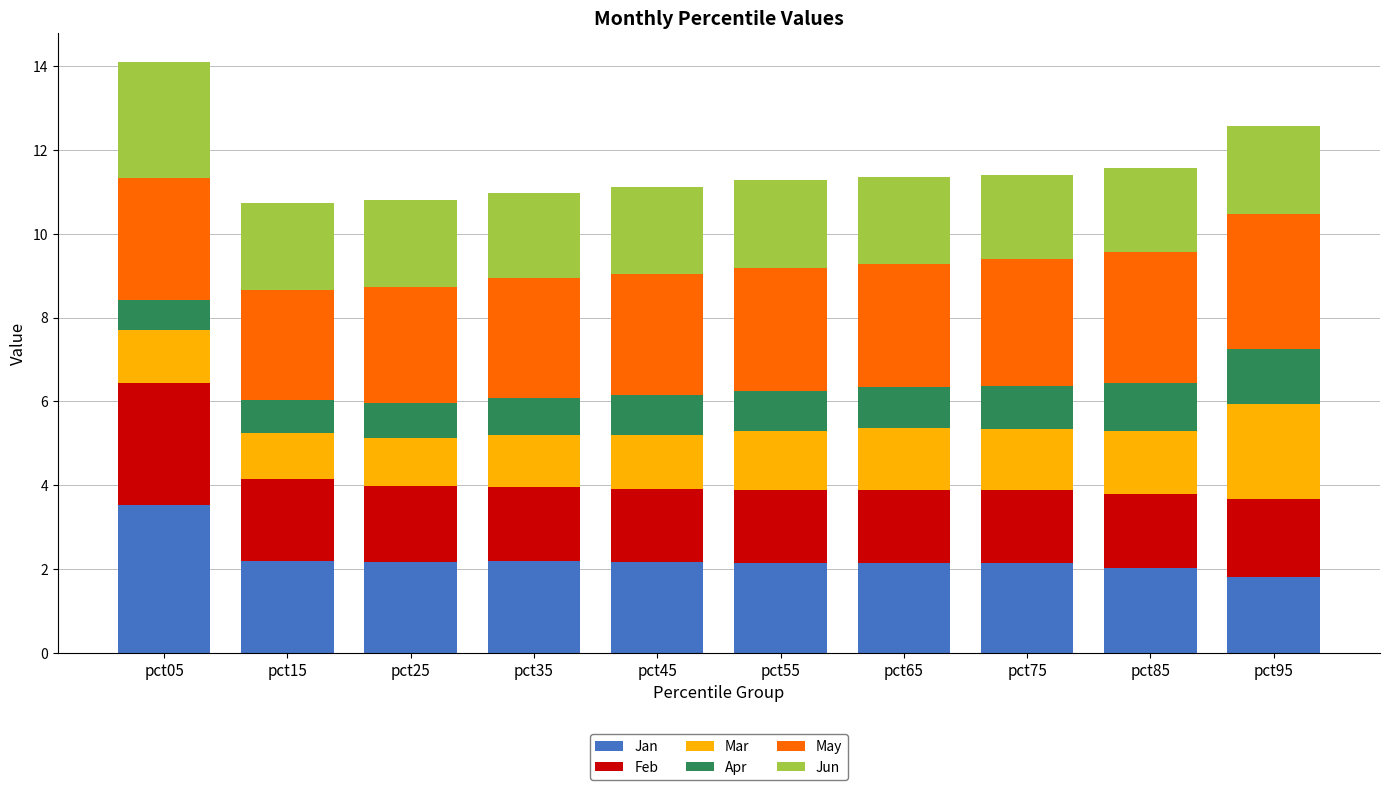

What is the difference between the maximum and minimum values in the Jan series?

1.7